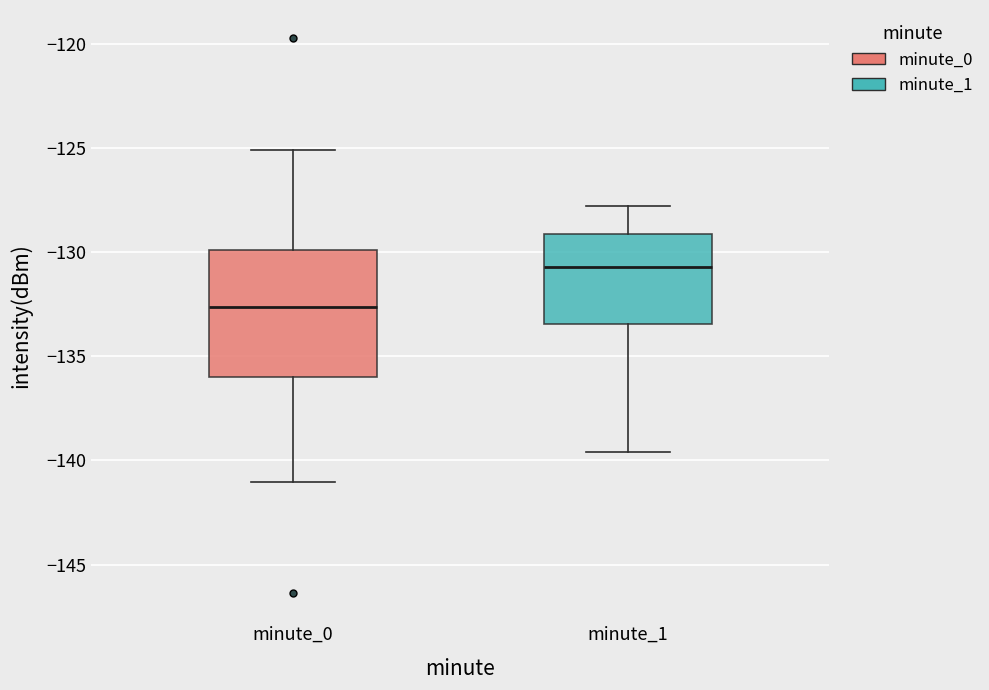

Reading left to right, transcribe this box plot: for each box, give where its median line is, the range the box spans, and where its two whiskers end, as read against the y-axis. The values are not printed on the chart, so give them approximately, as read against the axis.

minute_0: median -132.5, box -136.0 to -130.0, whiskers -141.0 to -125.0
minute_1: median -130.5, box -133.5 to -129.0, whiskers -139.5 to -128.0